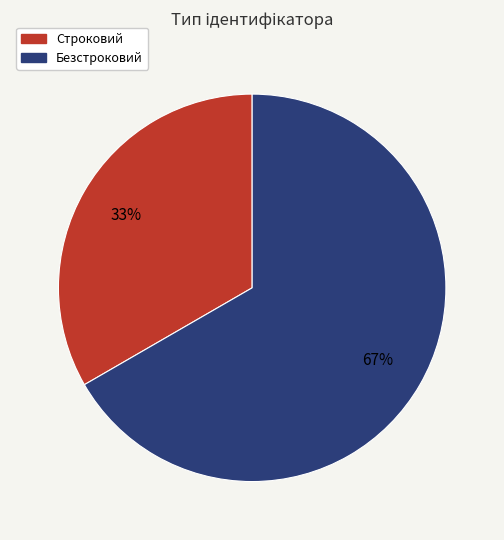

What is the ratio of the value at Строковий to the value at Безстроковий?

0.5